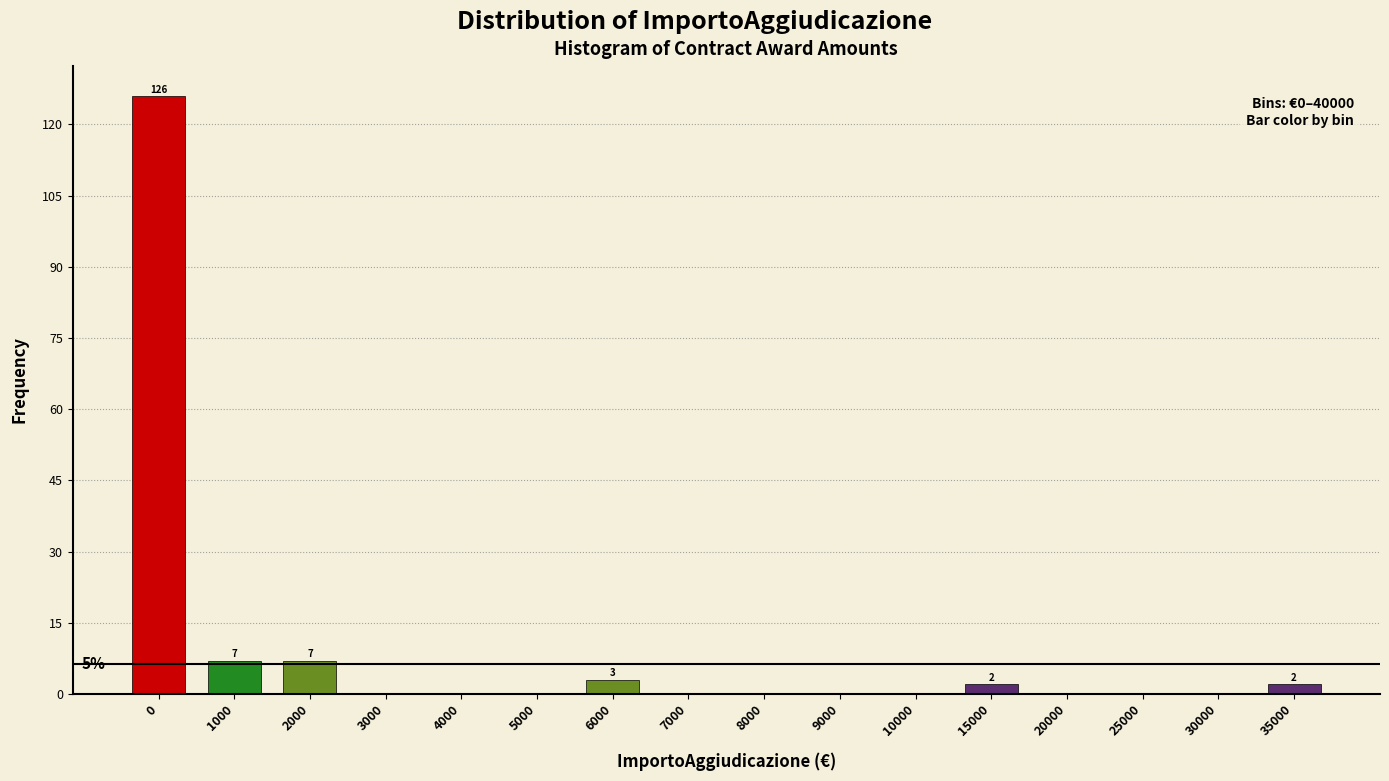

Reading right to left, extract all data points from this chart.

35000=2	30000=0	25000=0	20000=0	15000=2	10000=0	9000=0	8000=0	7000=0	6000=3	5000=0	4000=0	3000=0	2000=7	1000=7	0=126